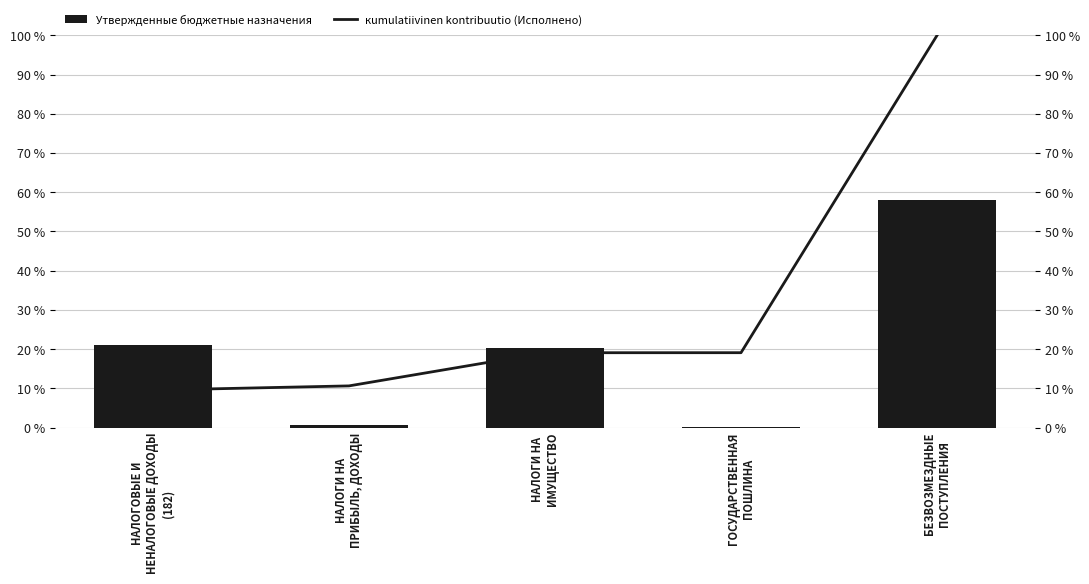

Reading right to left, transcribe all the data shown in this chart.

Утвержденные бюджетные назначения: 58.0	0.1	20.2	0.7	20.9
кumulatiivinen kontribuutio (Исполнено): 100.0	19.1	19.1	10.6	9.5